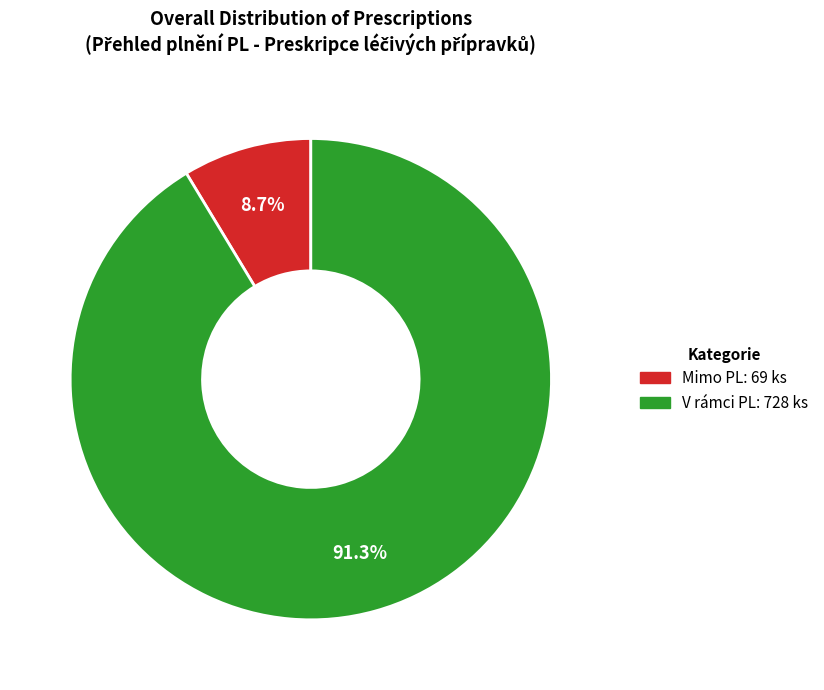

Does any single category account for the majority?

Yes